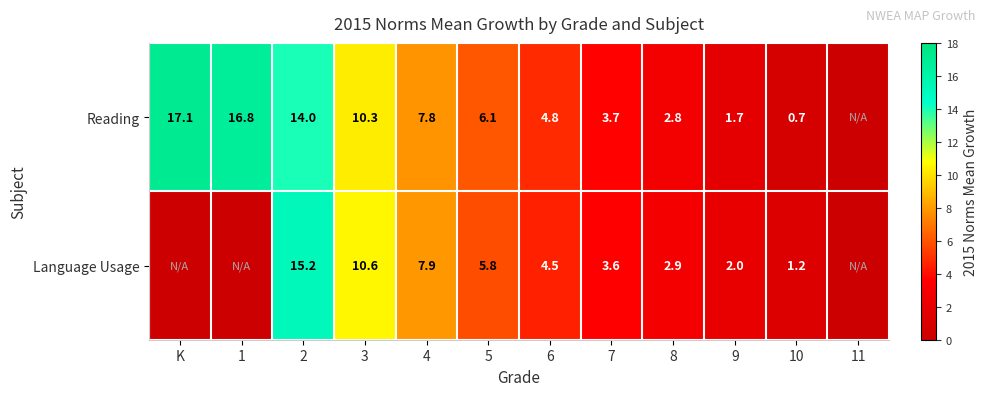

Which has a higher value, 1 or 7?

1